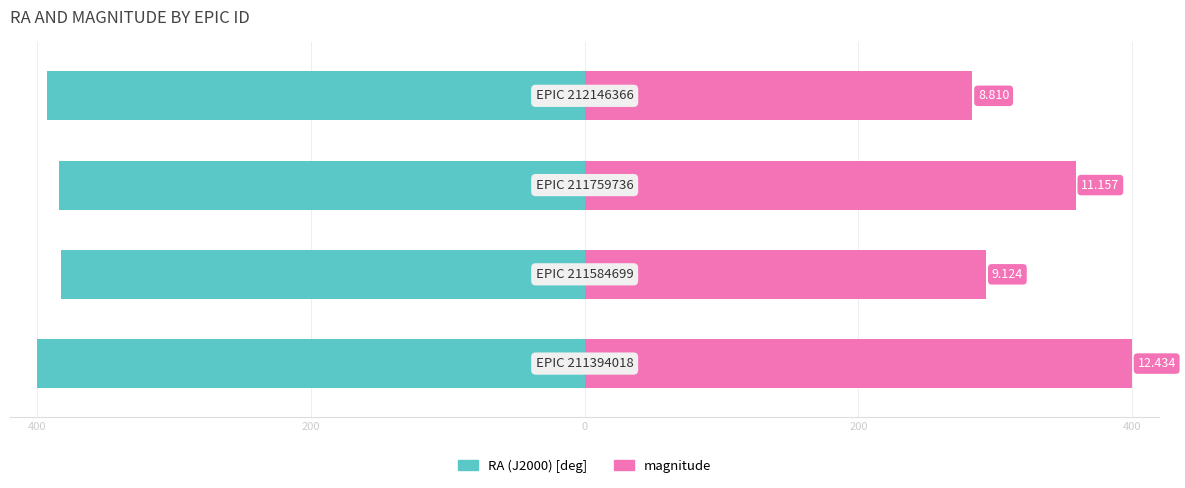

Which series has the widest spread of values?

magnitude